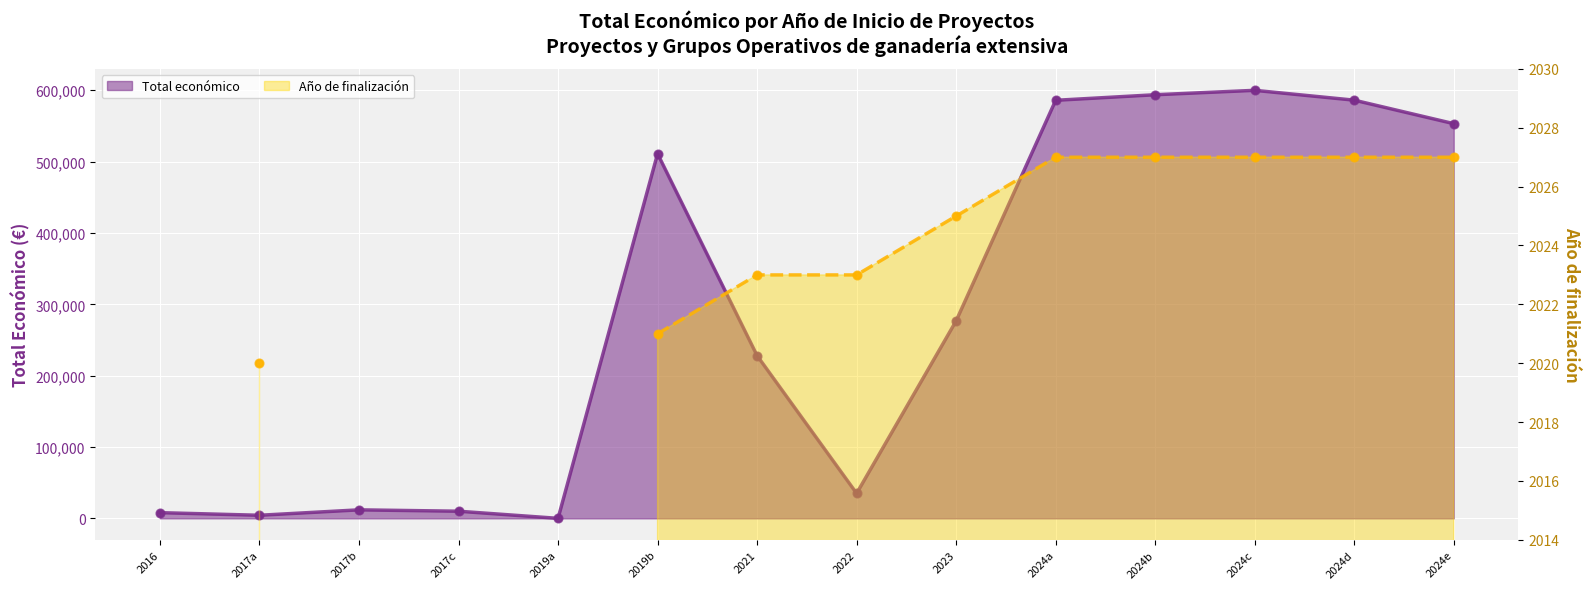

Which has a higher value, 2024b or 2023?

2024b